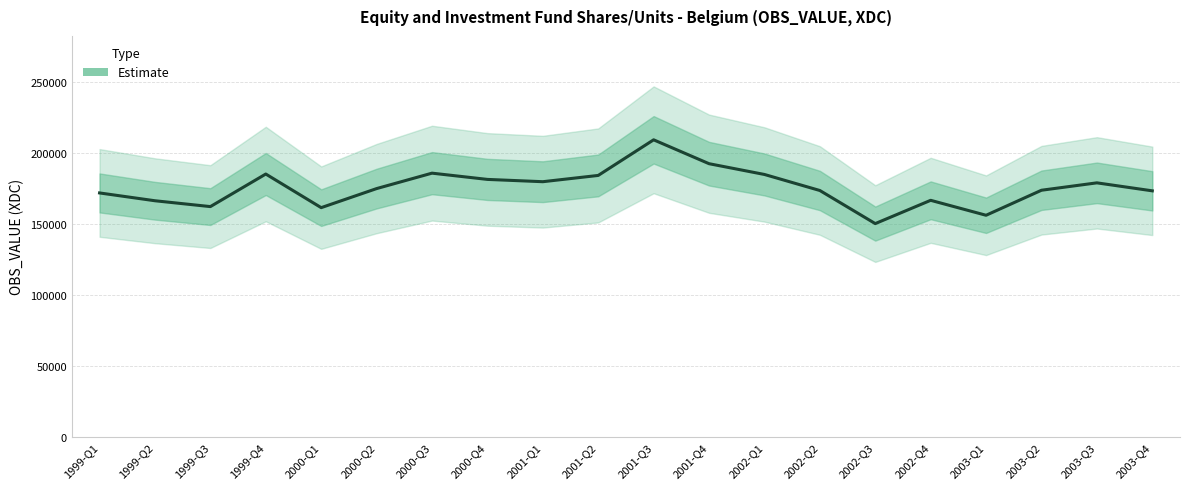

Reading left to right, what are all the values shown in this chart?

1999-Q1=171859.8	1999-Q2=166345.4	1999-Q3=162223.7	1999-Q4=185193.8	2000-Q1=161481.7	2000-Q2=174926.1	2000-Q3=185813.5	2000-Q4=181403.8	2001-Q1=179781.7	2001-Q2=184207.3	2001-Q3=209329.5	2001-Q4=192486.3	2002-Q1=184886.6	2002-Q2=173577.2	2002-Q3=150229.6	2002-Q4=166655.0	2003-Q1=156108.7	2003-Q2=173763.6	2003-Q3=178977.6	2003-Q4=173343.6